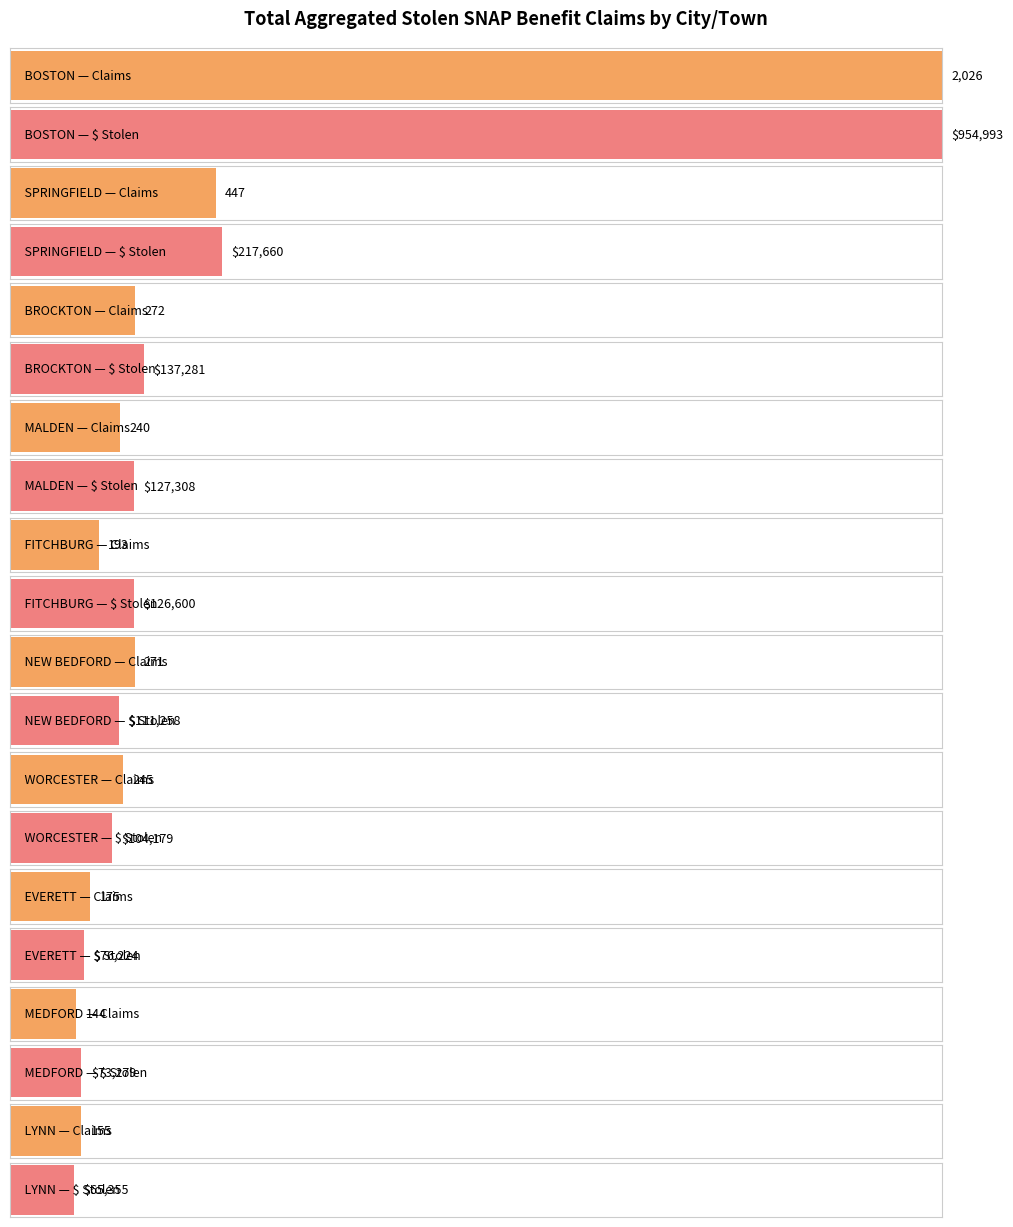

What is the sum of all Total Benefit Amount Reported Stolen values?

1994136.4